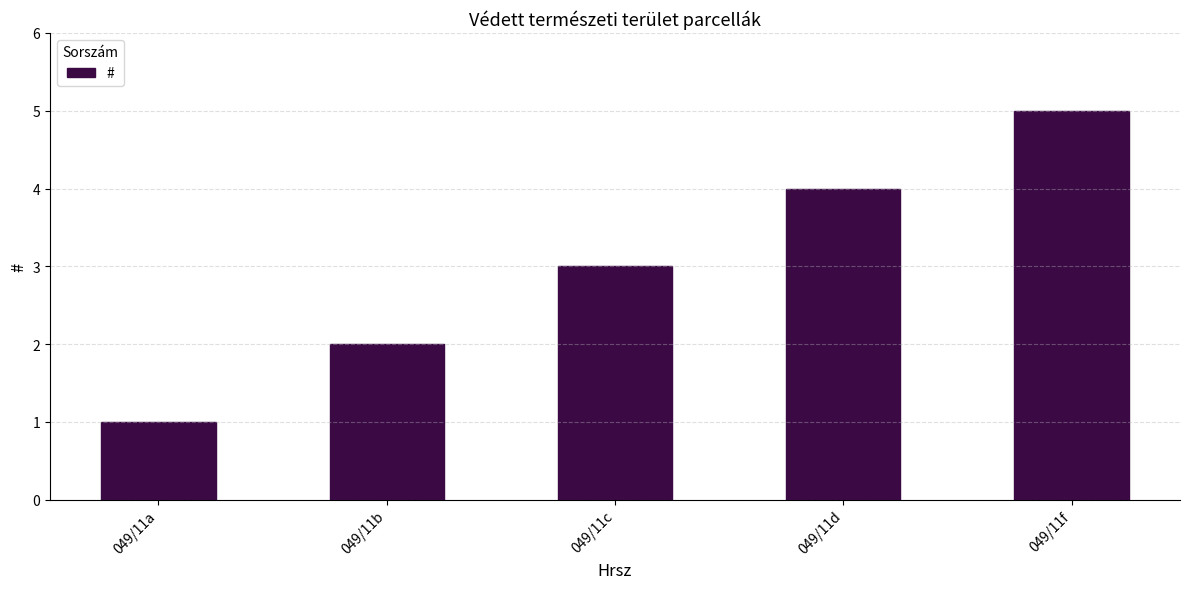

How many distinct data groups are displayed?

1